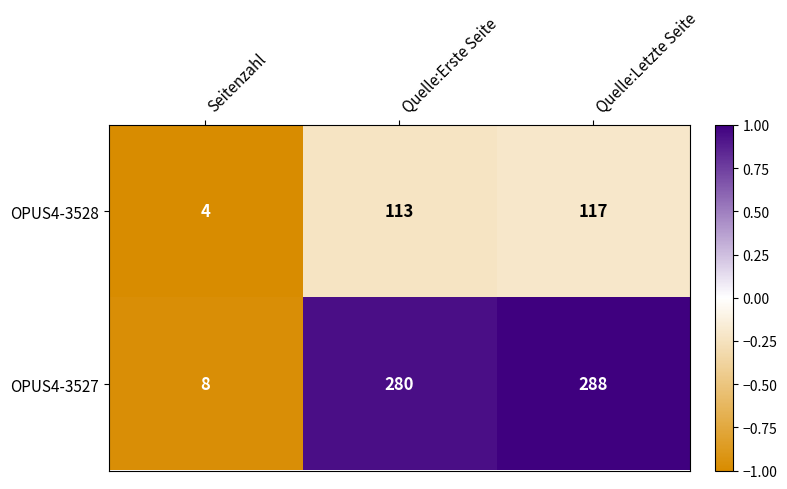

Which series has the largest total across all categories?

OPUS4-3527